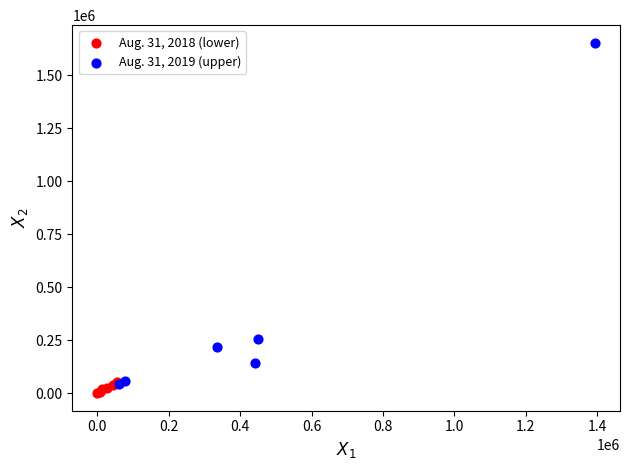

Which series reaches the minimum Y coordinate?

Aug. 31, 2018 (lower)